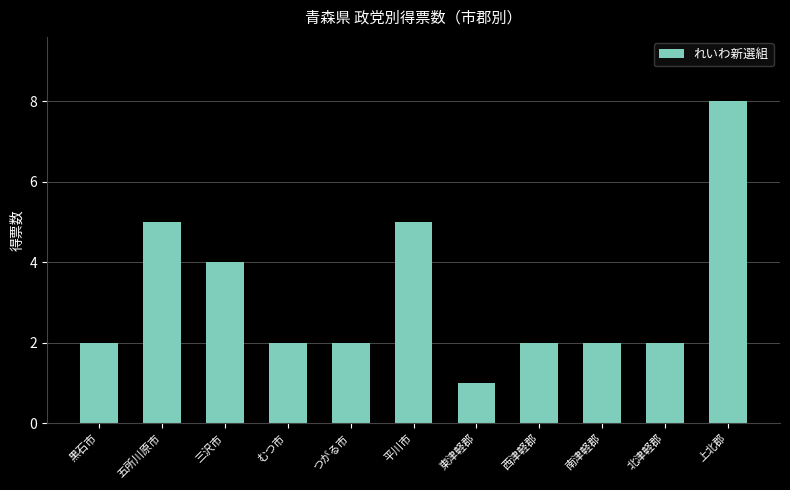

Which has a higher value, 黒石市 or 上北郡?

上北郡